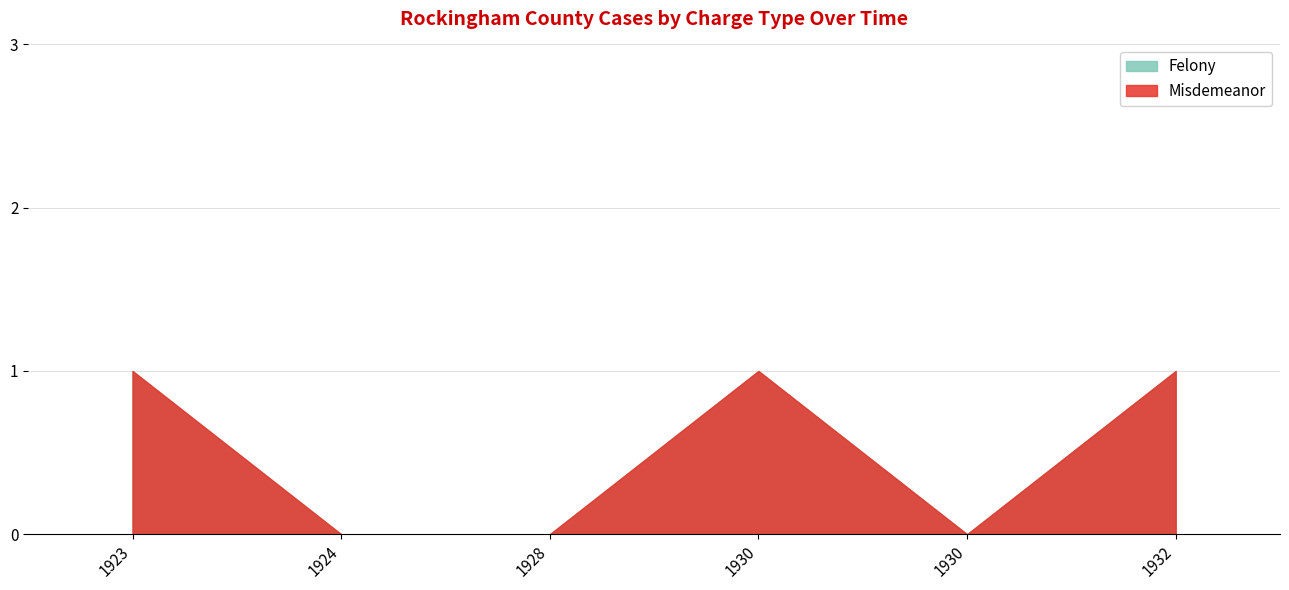

Does the chart have visible grid lines?

Yes